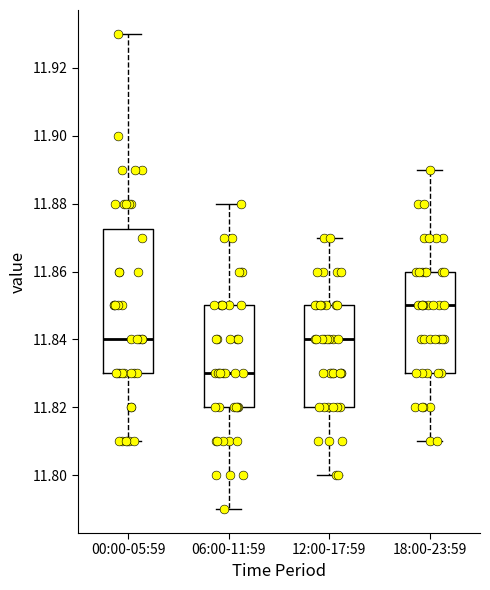

Which box has the lowest median line?

06:00-11:59